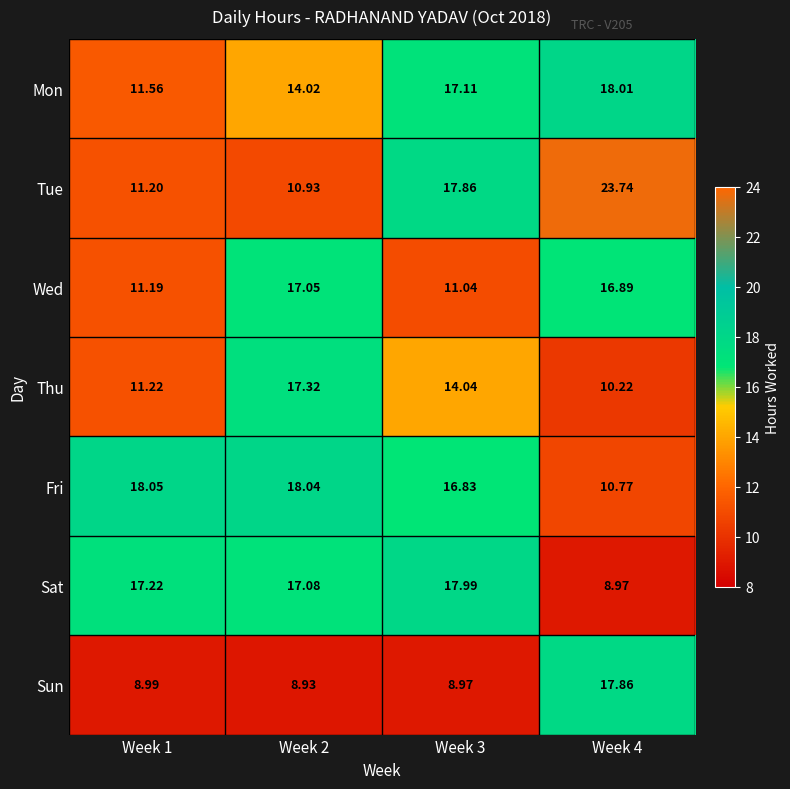

Which series changed the most between Week 1 and Week 3?

Tue